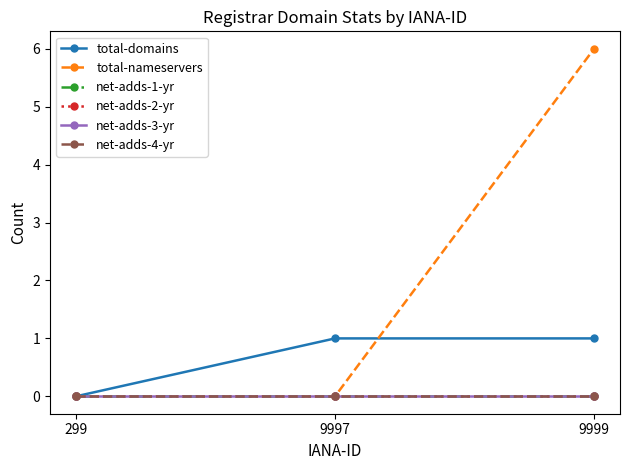

Does the chart have visible grid lines?

No